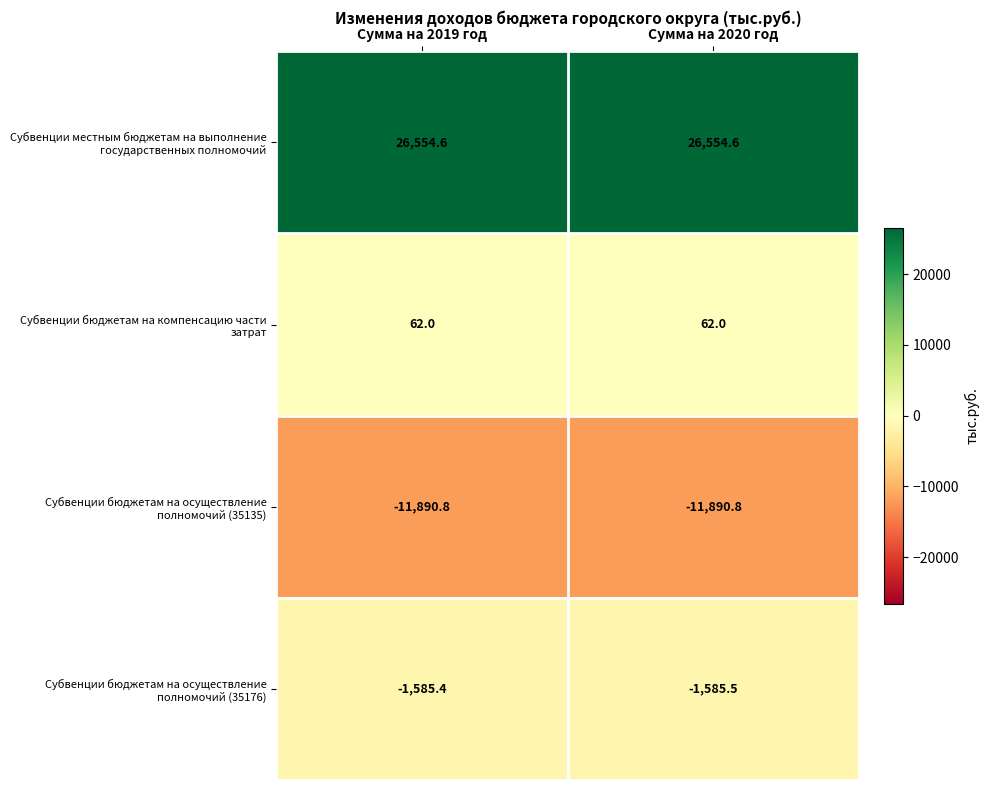

What is the difference between the highest and lowest values at Сумма на 2019 год?

38445.4